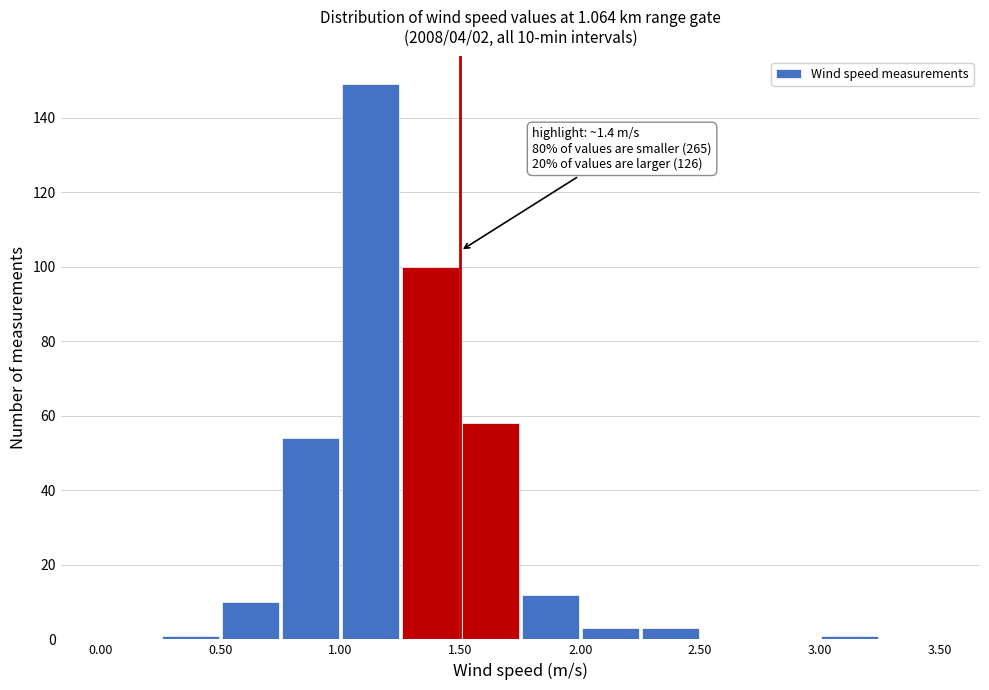

Over which range of the x-axis is the bar tallest?

1.00 to 1.25